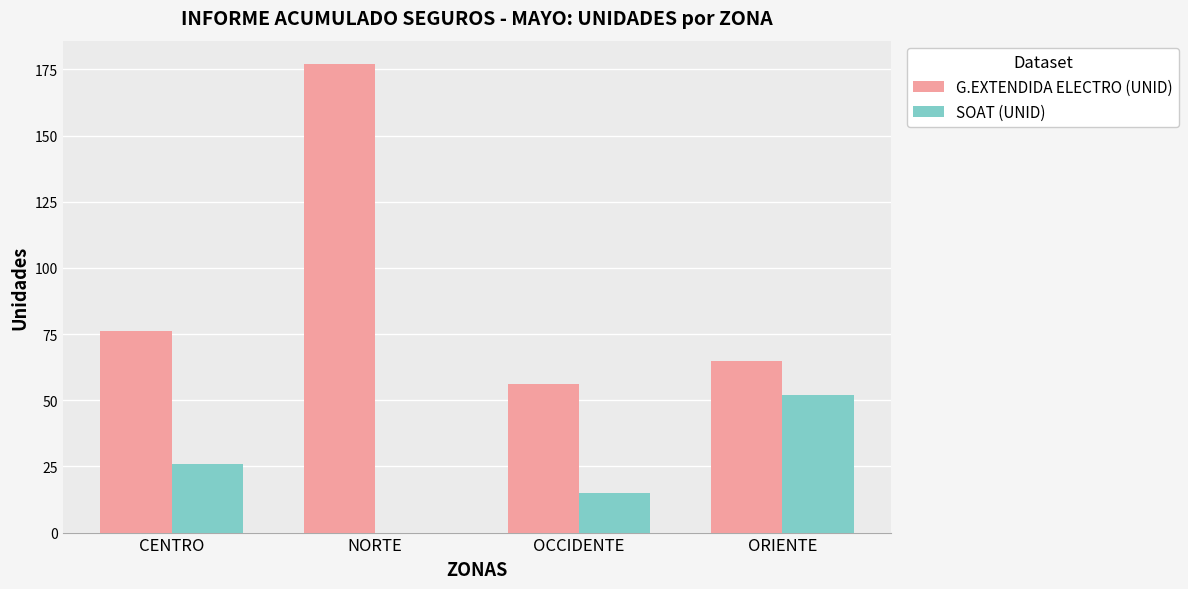

What value does the G.EXTENDIDA ELECTRO (UNID) series have at ORIENTE, to the nearest 5?

65